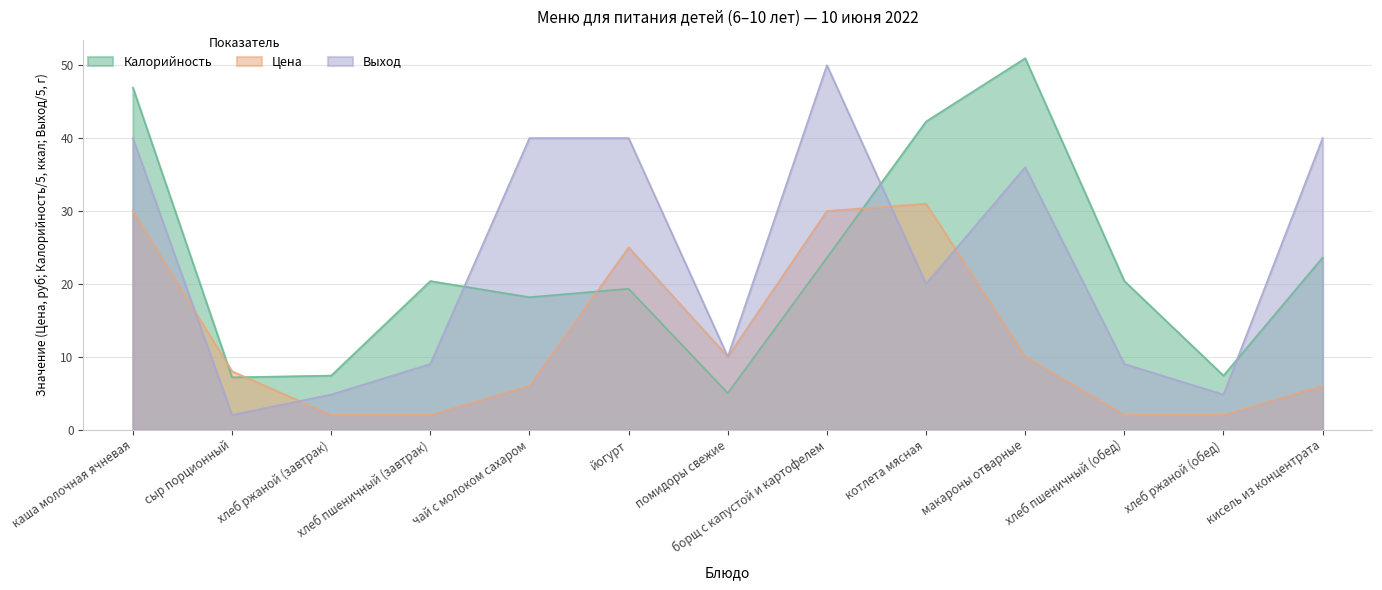

What is the difference between the Калорийность values at макароны отварные and хлеб пшеничный (обед)?

30.6